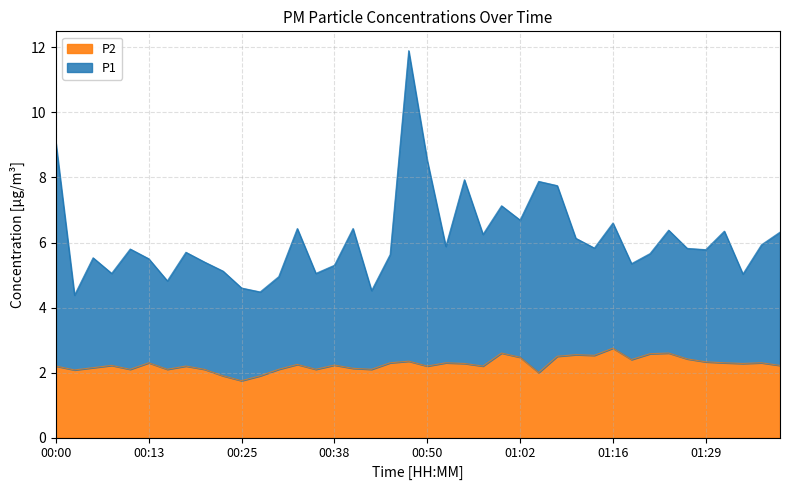

What is the label of the 19th point from the left?

00:45